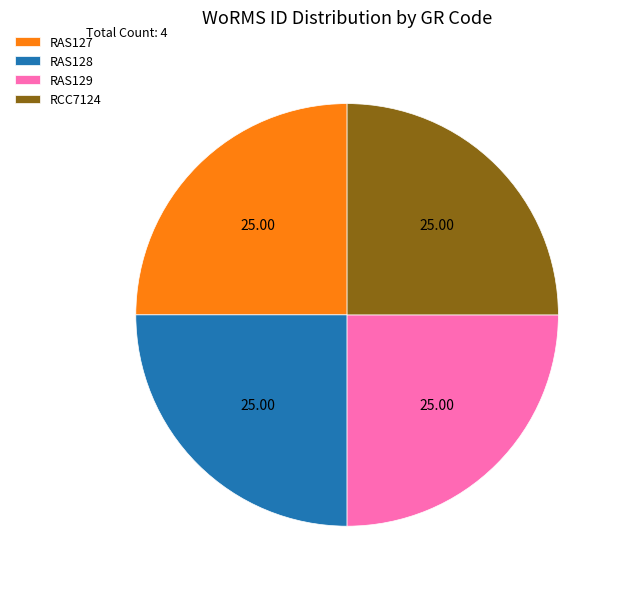

How many slices are in this pie chart?

4